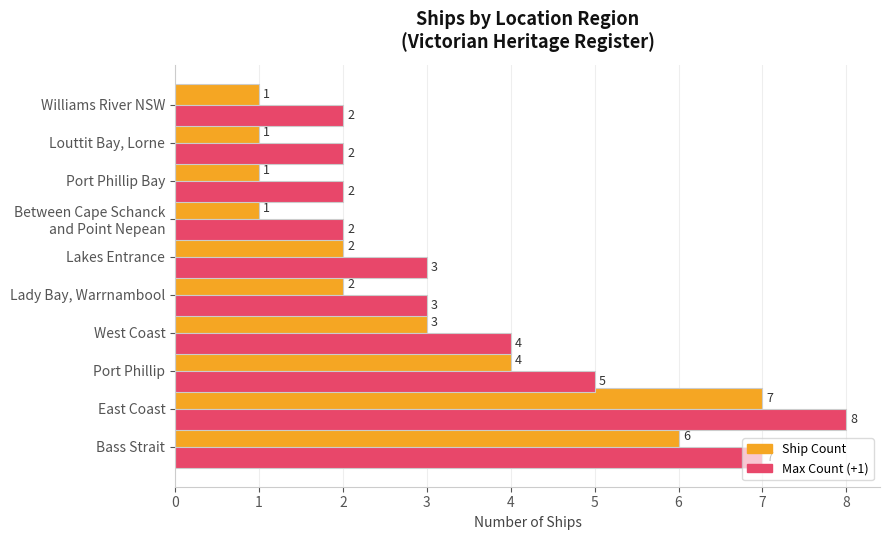

Is it true that Max Count (+1) equals 2 at Louttit Bay, Lorne?

True